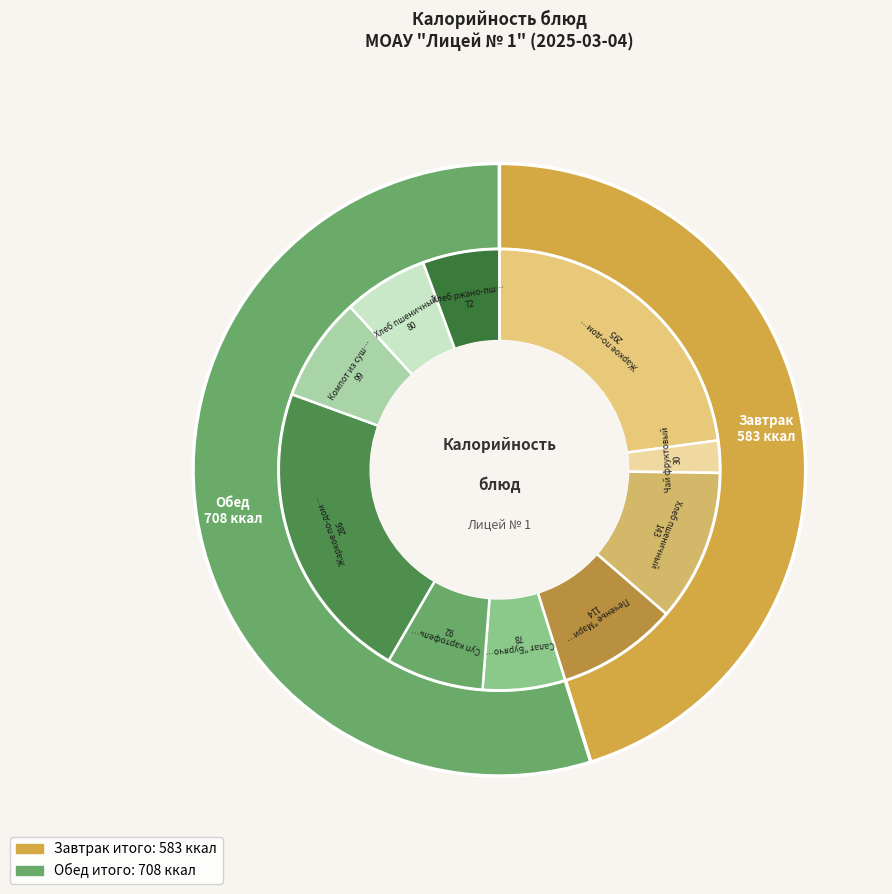

To the nearest percent, what percentage of the pie is Обед?

55%